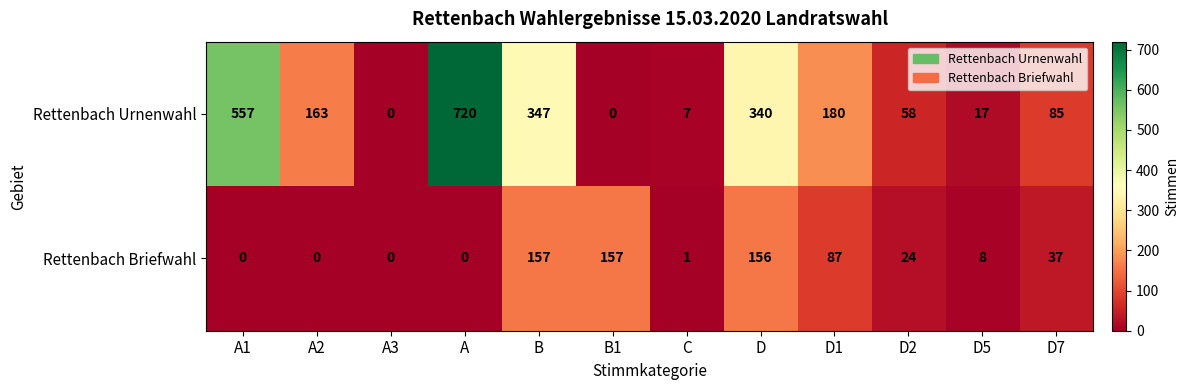

Reading right to left, what are all the values shown in this chart?

Rettenbach Urnenwahl: D7=85	D5=17	D2=58	D1=180	D=340	C=7	B1=0	B=347	A=720	A3=0	A2=163	A1=557
Rettenbach Briefwahl: D7=37	D5=8	D2=24	D1=87	D=156	C=1	B1=157	B=157	A=0	A3=0	A2=0	A1=0